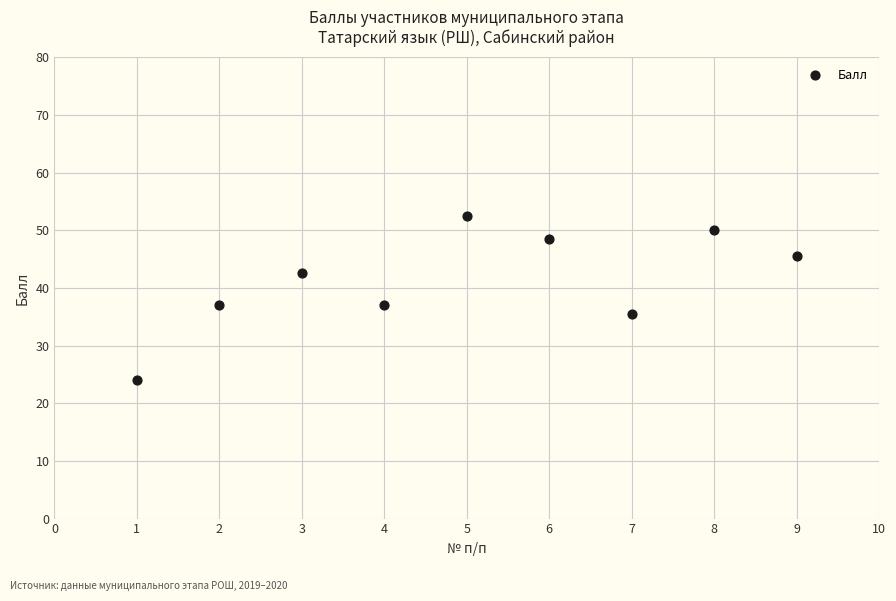

What is the range of Y values (max minus min)?

28.5